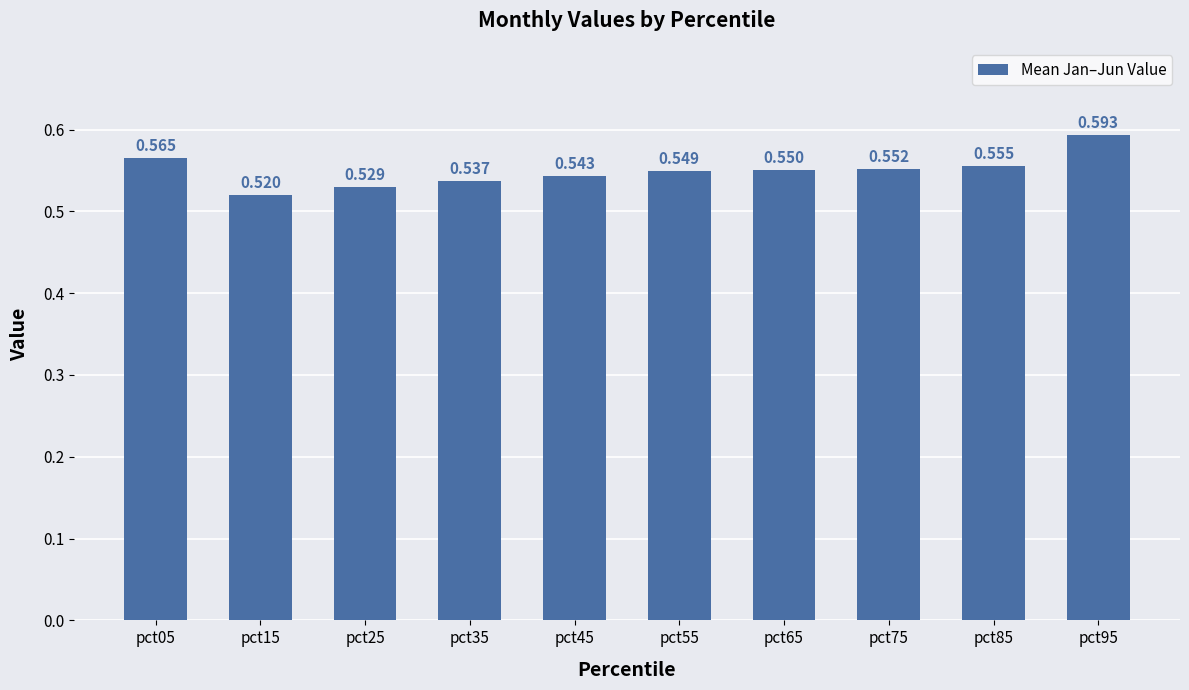

What is the difference between the maximum and minimum values?

0.1